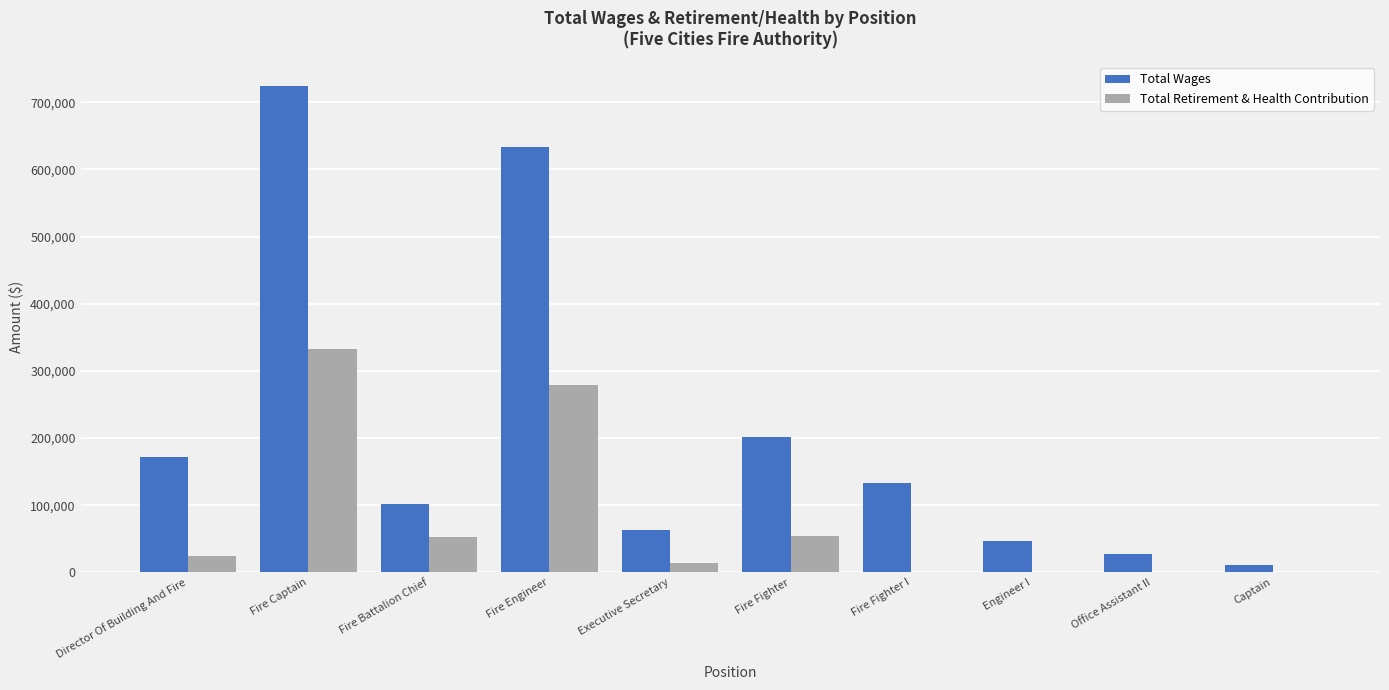

At which label is Total Wages closest to 367432?

Fire Fighter